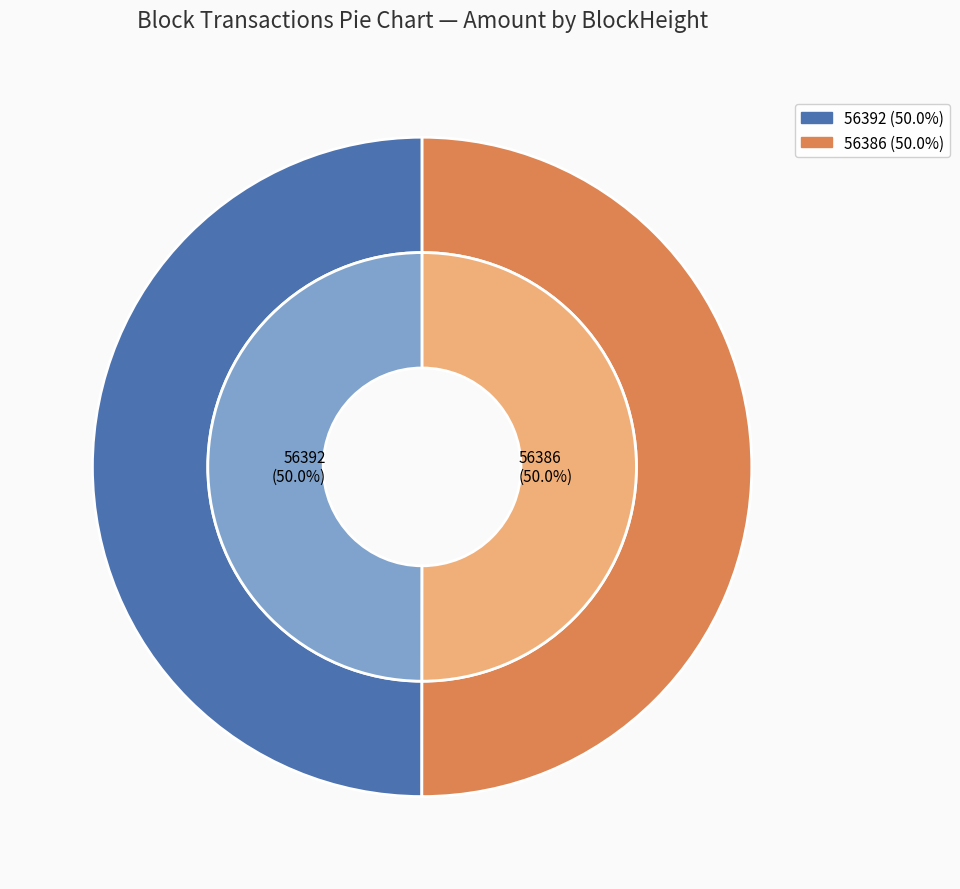

Which category has the biggest portion of the pie?

56386